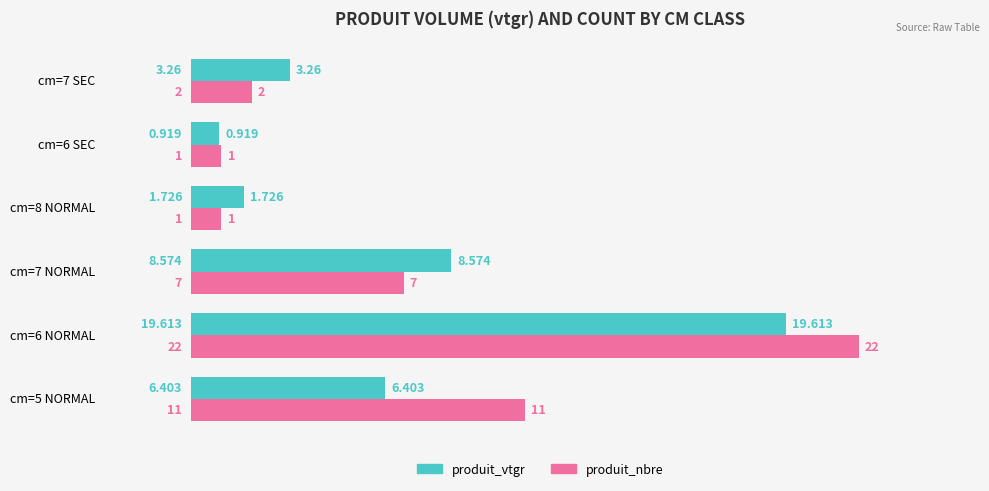

At cm=7 SEC, list the series in order from smallest to largest.

produit_nbre, produit_vtgr